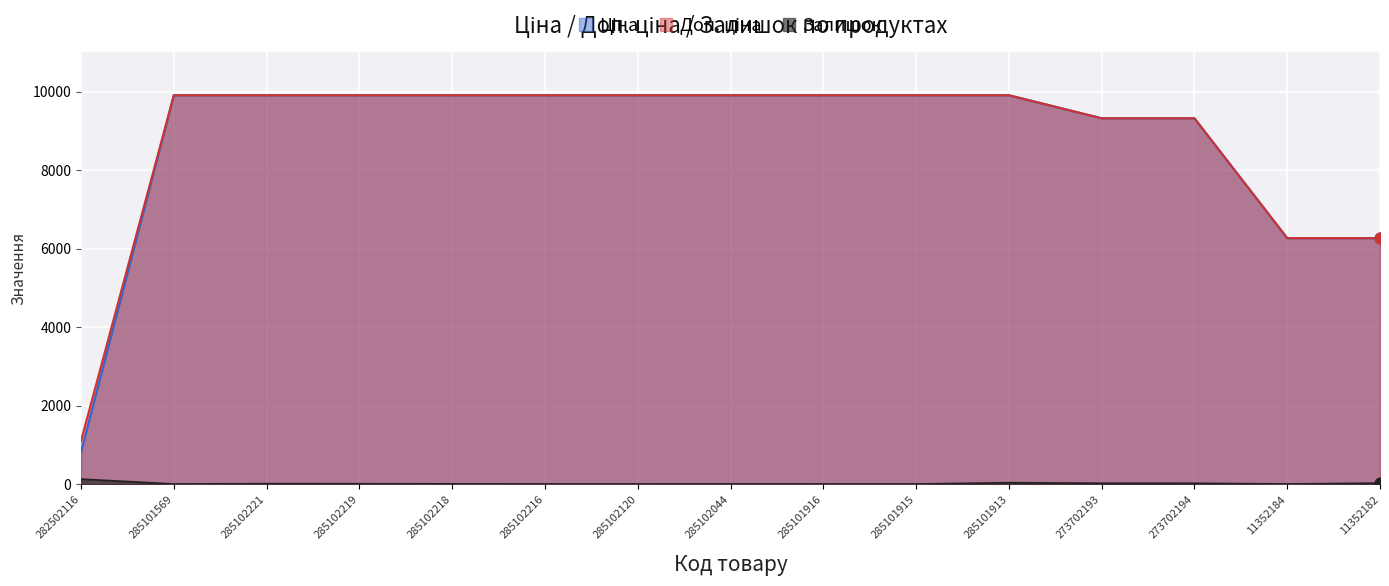

Which series reaches the maximum Y coordinate?

Ціна